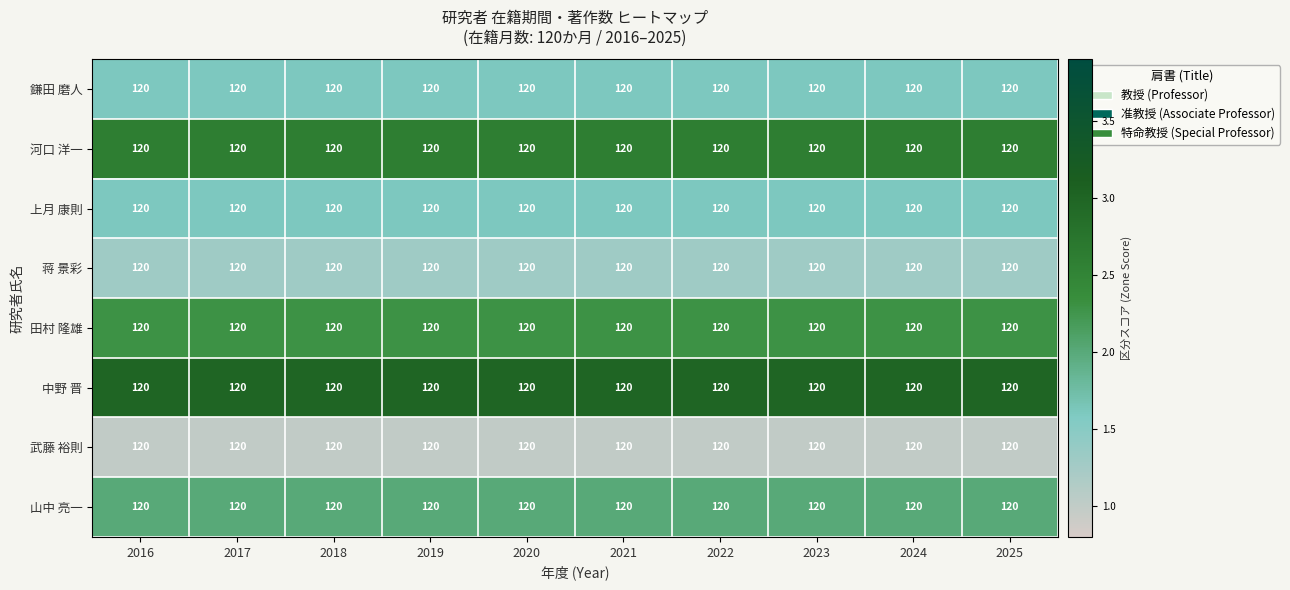

Where is 鎌田 磨人 nearest to the value 1?

2016